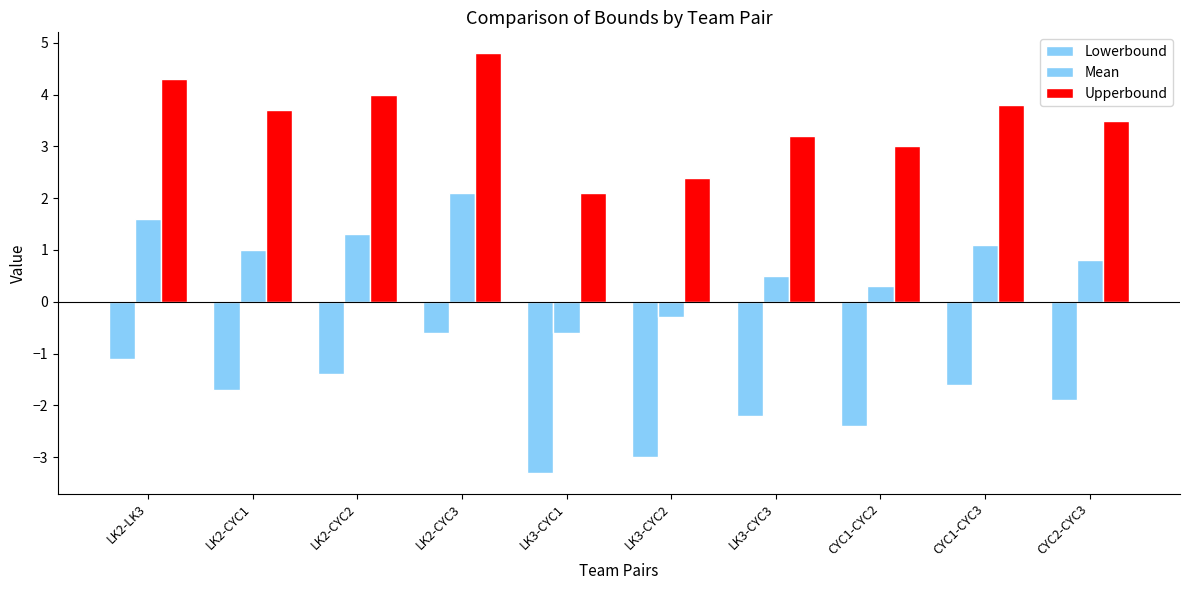

Count the number of categories in the chart.

10